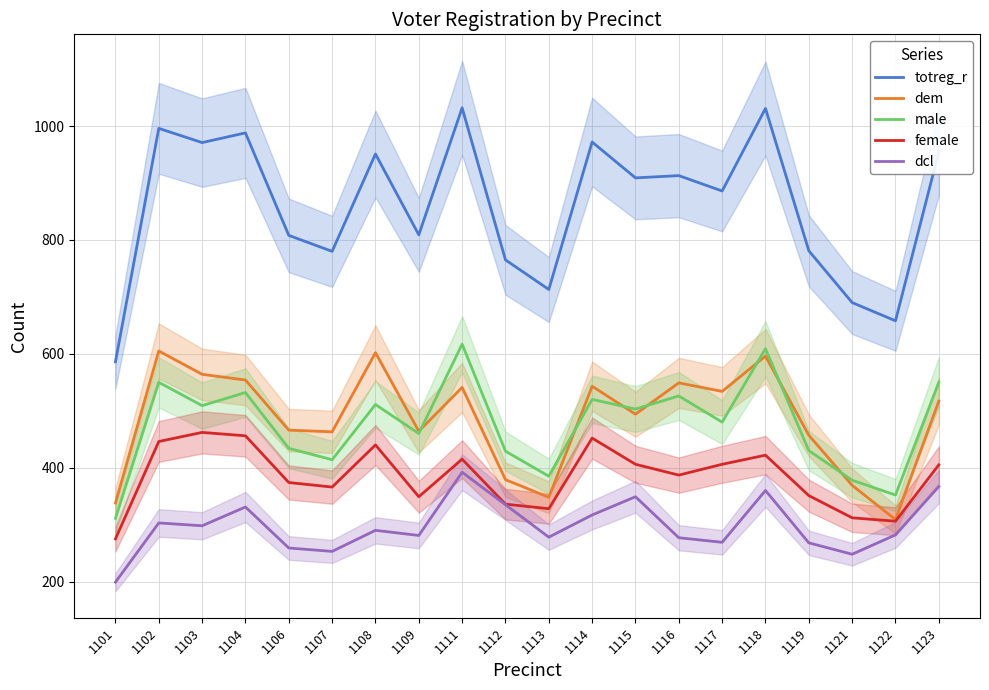

How many values in the female series exceed 405?

9